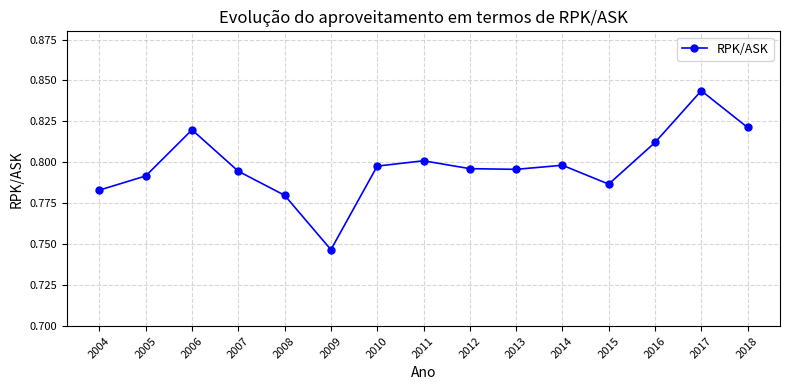

Between 2018 and 2007, which is larger?

2018